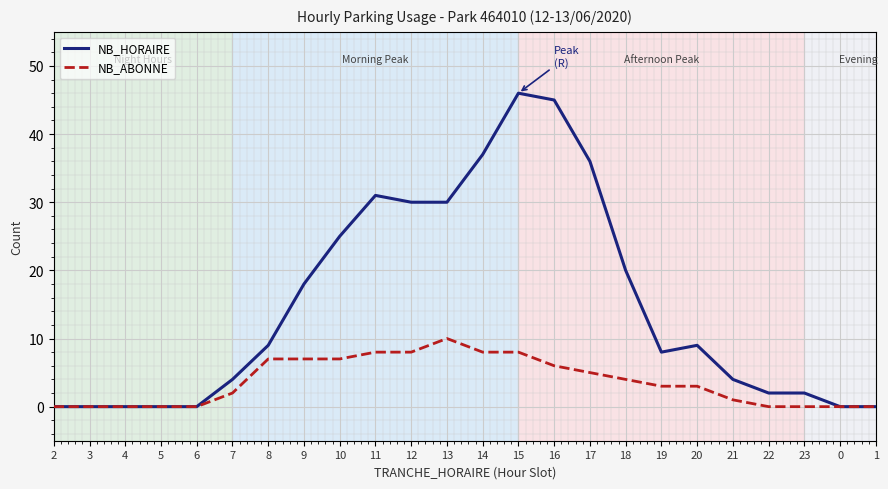

At which label is NB_ABONNE closest to 5?

17